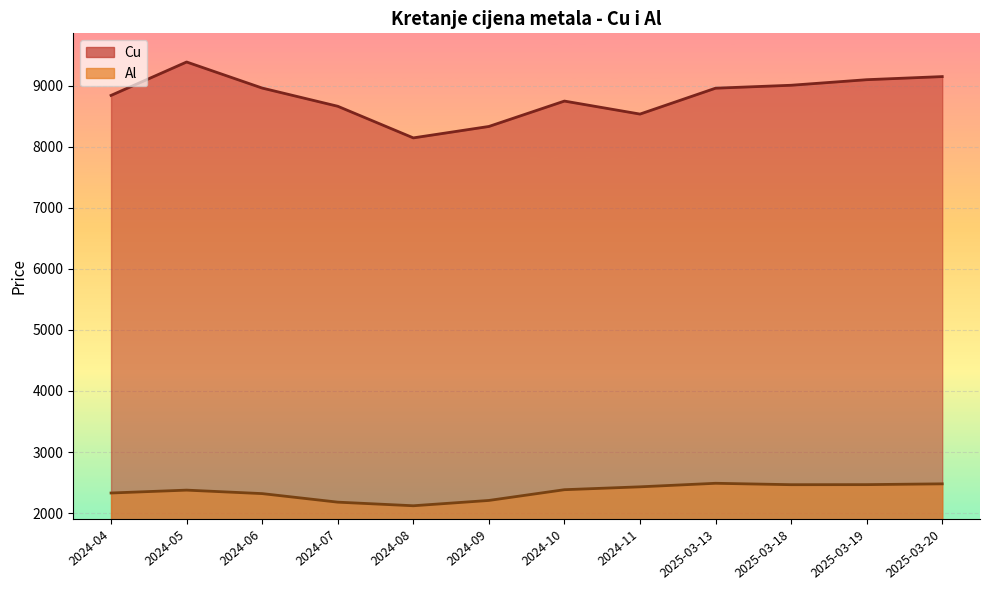

What is the label of the 3rd point from the right?

2025-03-18